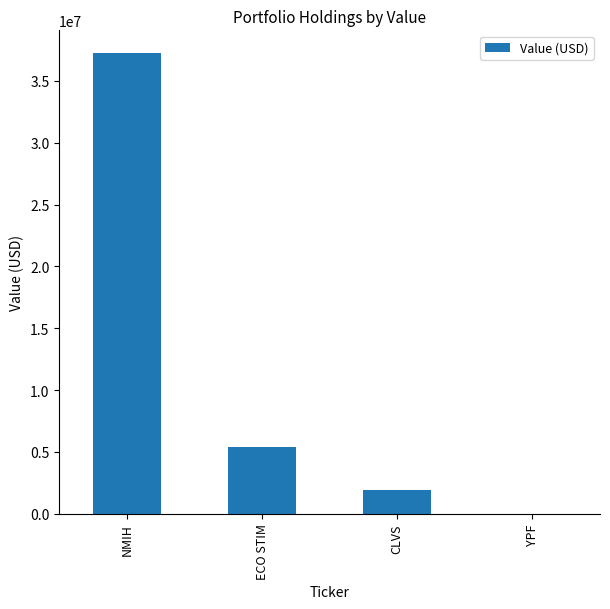

What is the difference between the values at YPF and ECO STIM?

5432000